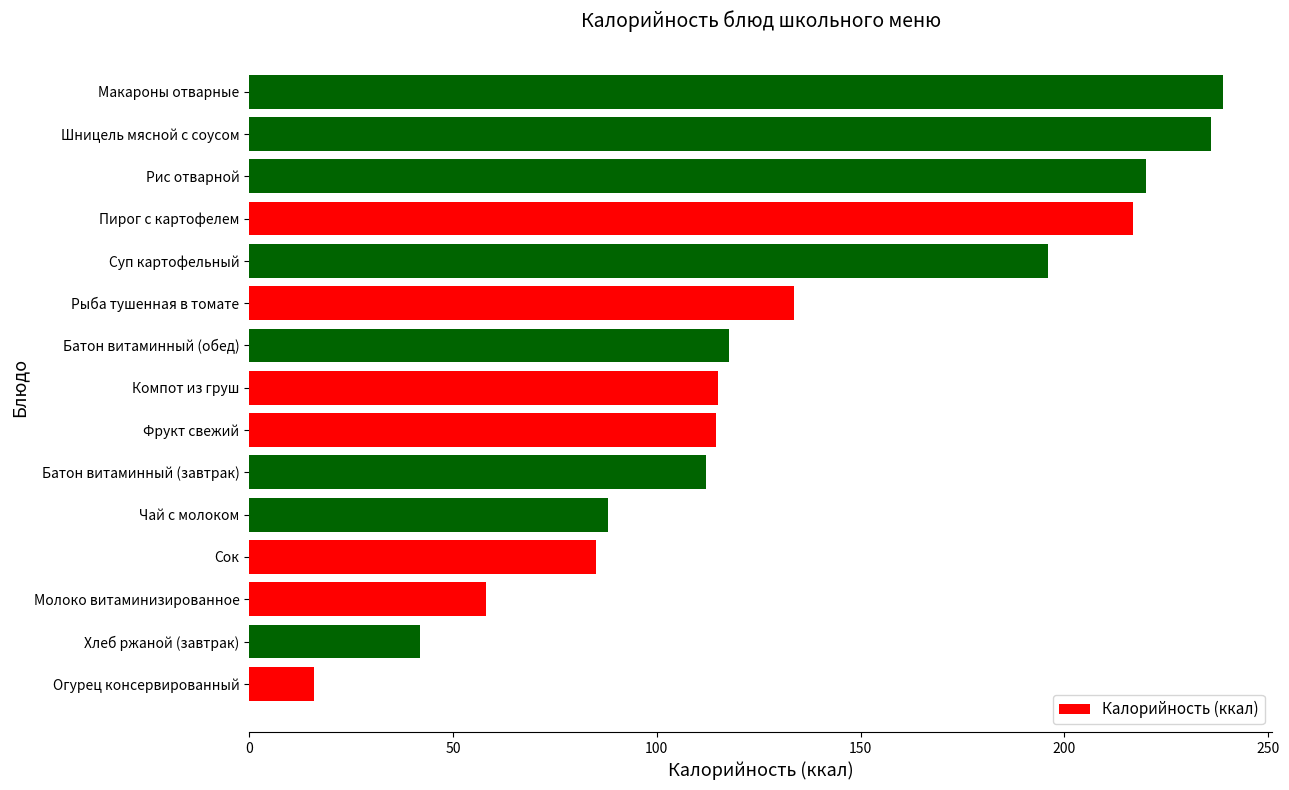

What is the maximum value shown in the chart?

239.0